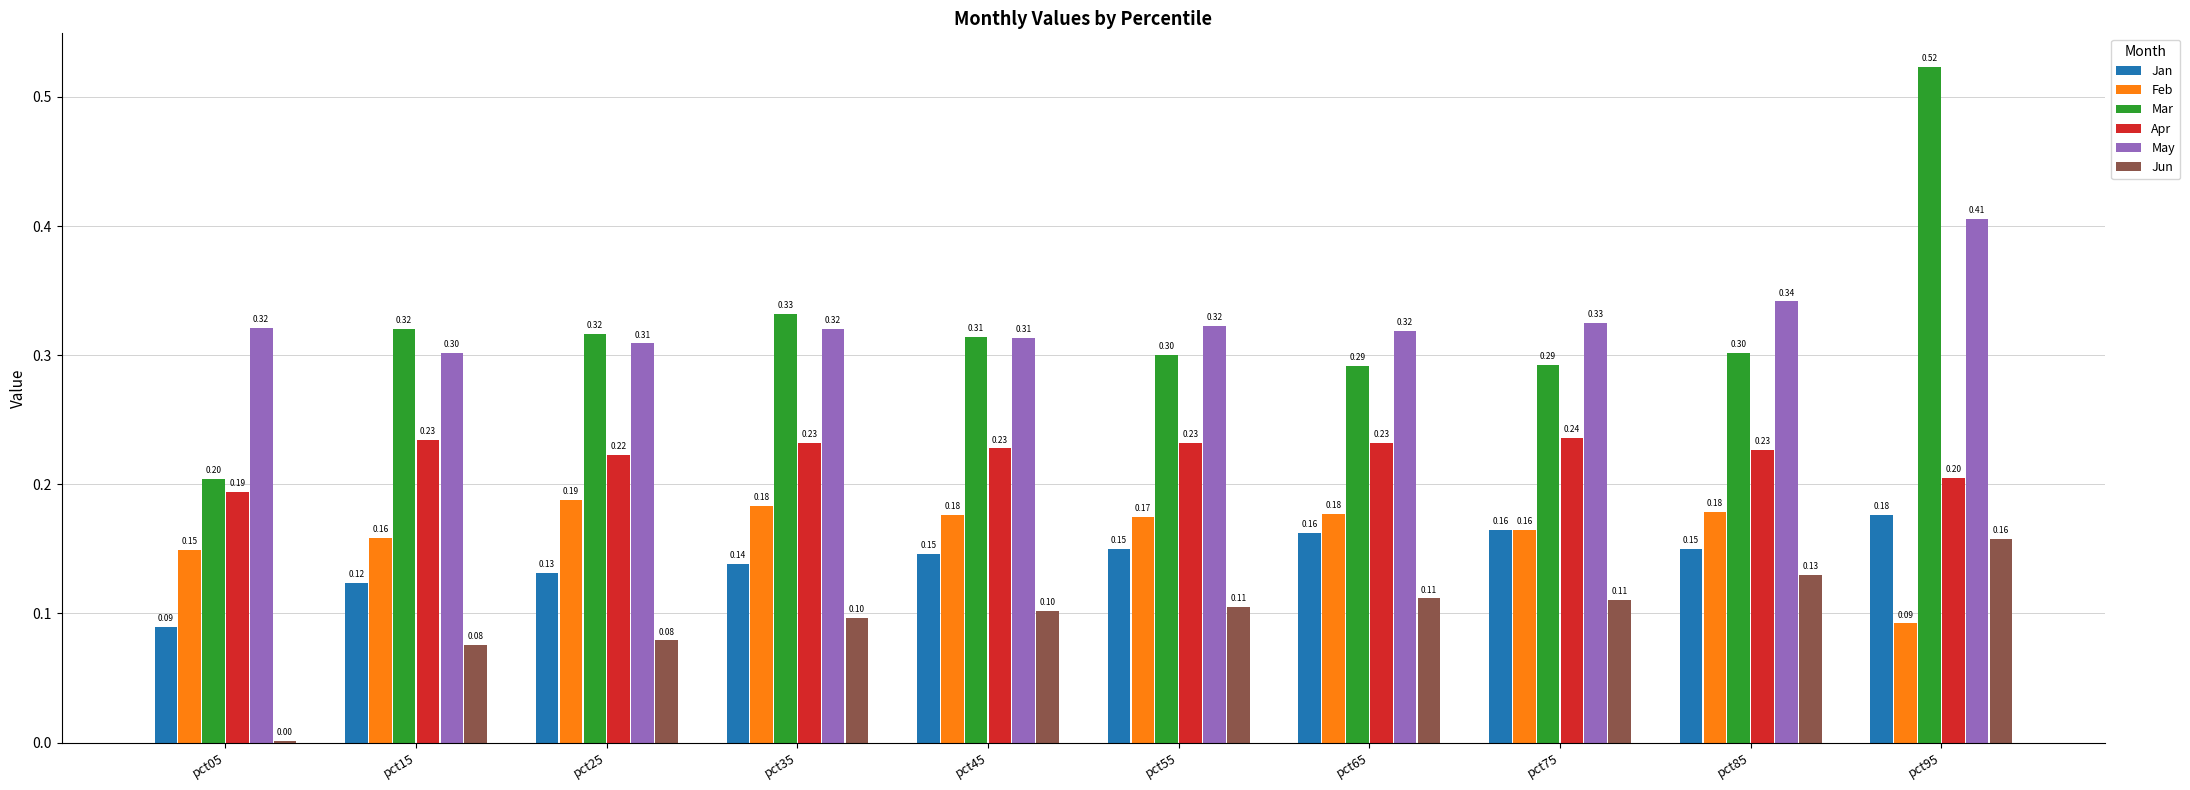

What is the sum of all Jan values?

1.4